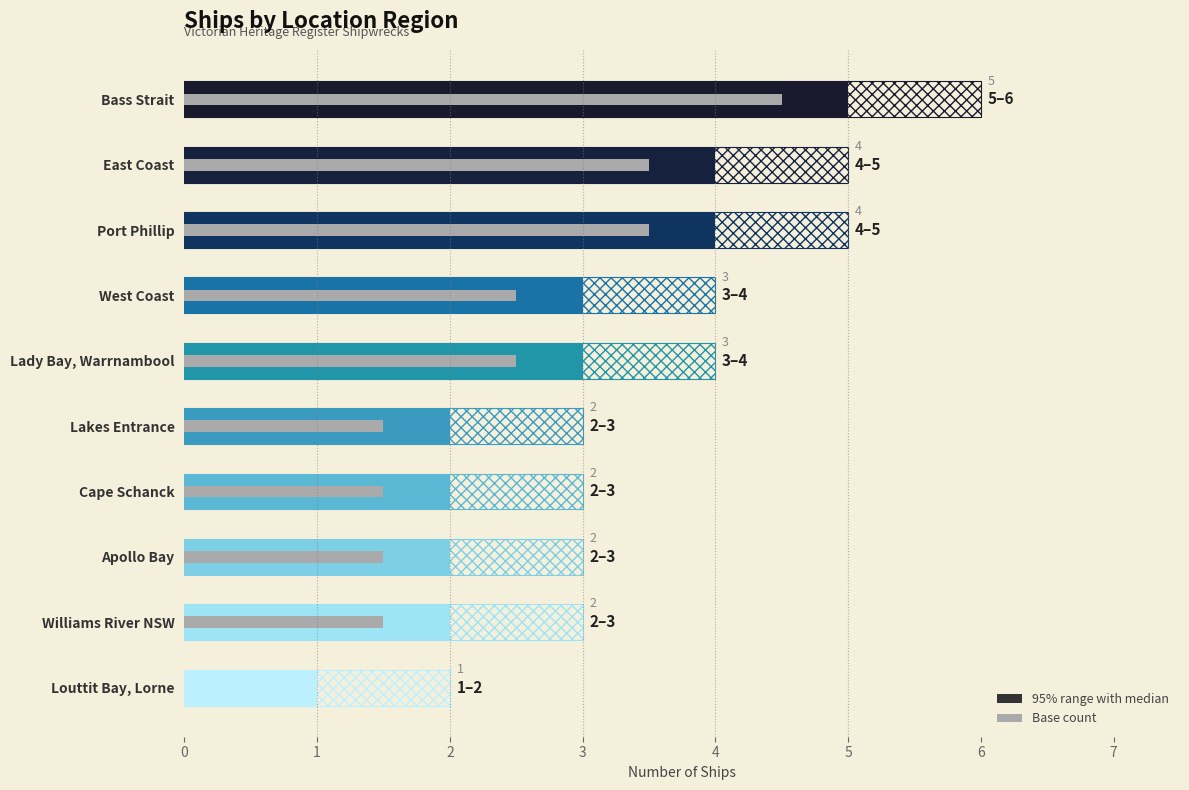

What is the value of the 3rd bar from the left?

4